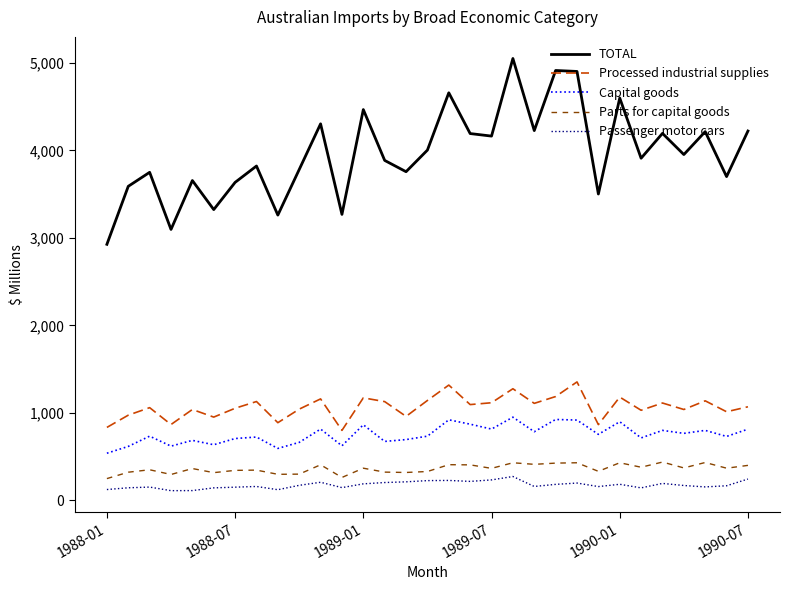

What is the difference between the maximum and minimum values in the Parts for capital goods series?

189